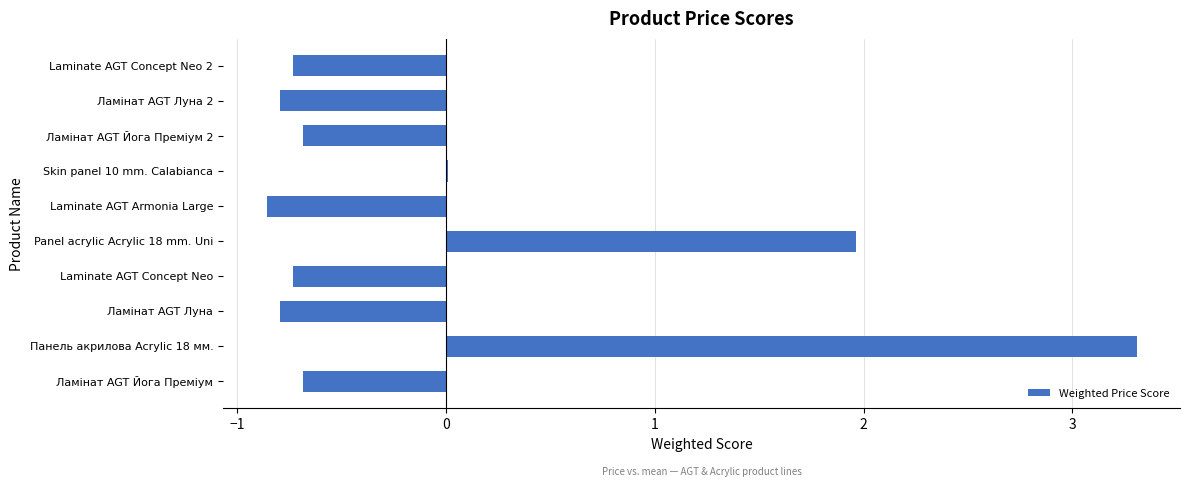

True or false: the data shows 3.3 at Панель акрилова Acrylic 18 мм..

True